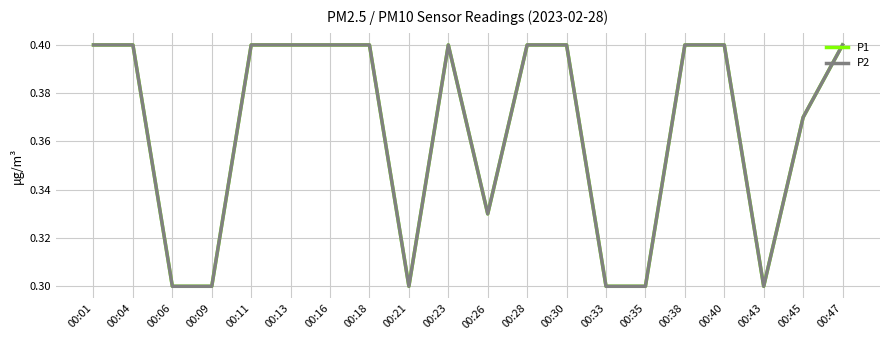

Does the chart display data point markers on the line(s)?

No